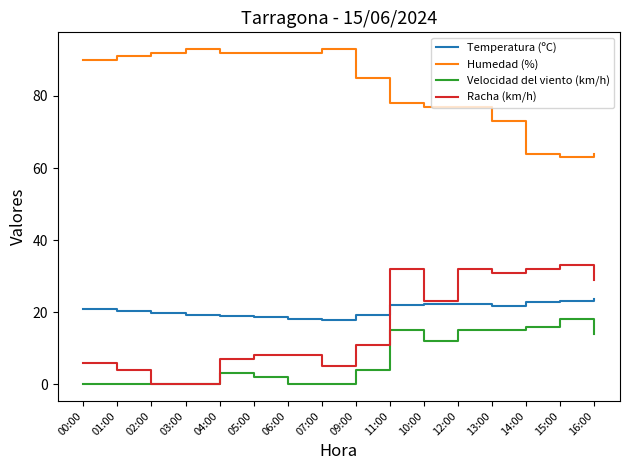

What is the total value across all series at 04:00?

120.9